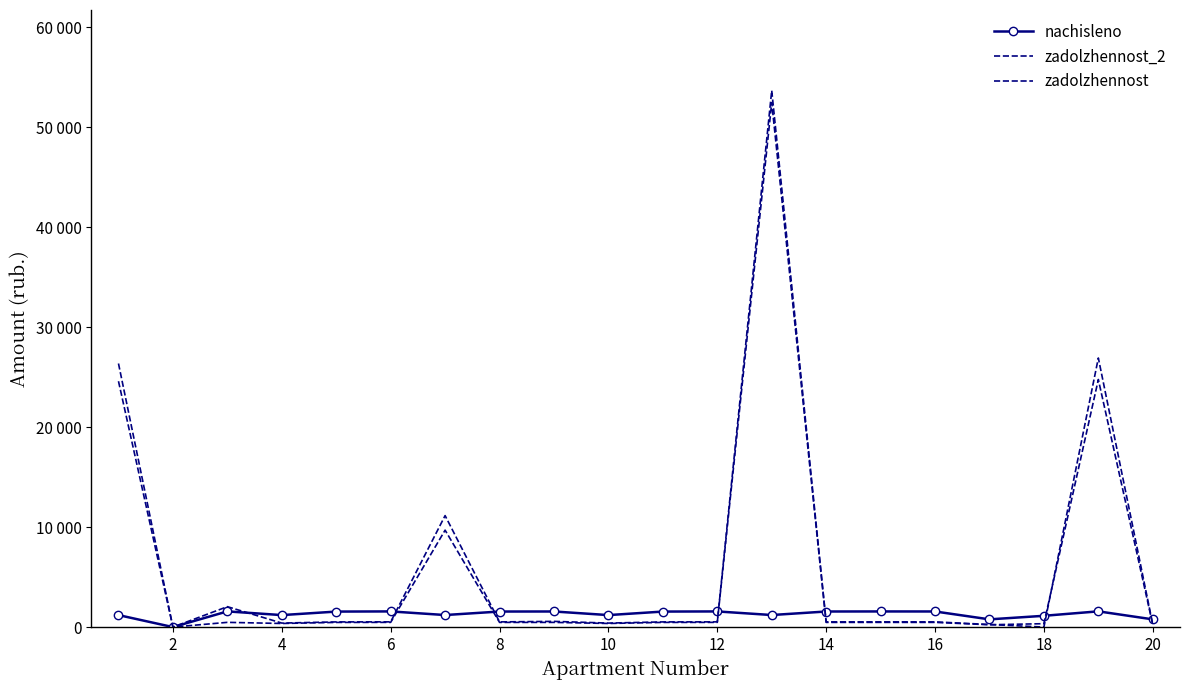

How many values in the zadolzhennost series are below 470?

10